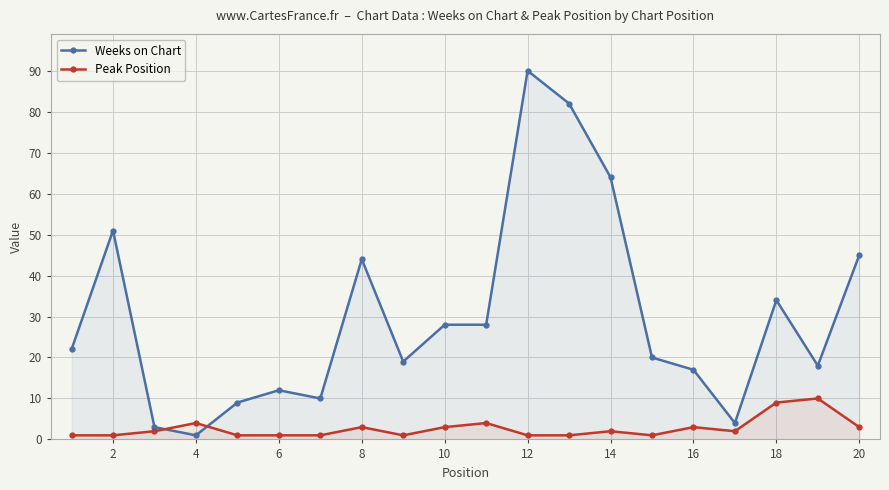

What is the spread (max minus min) of values at 20?

42